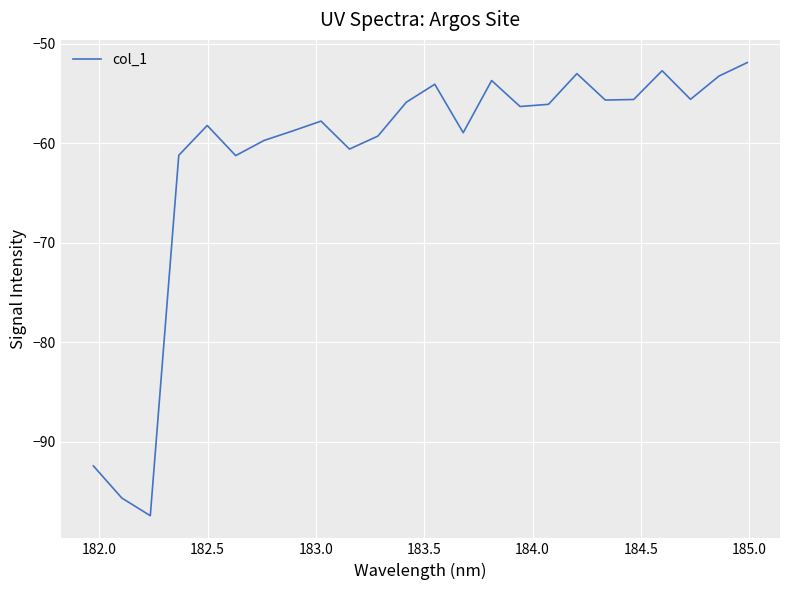

What is the sum of all values?

-1474.7